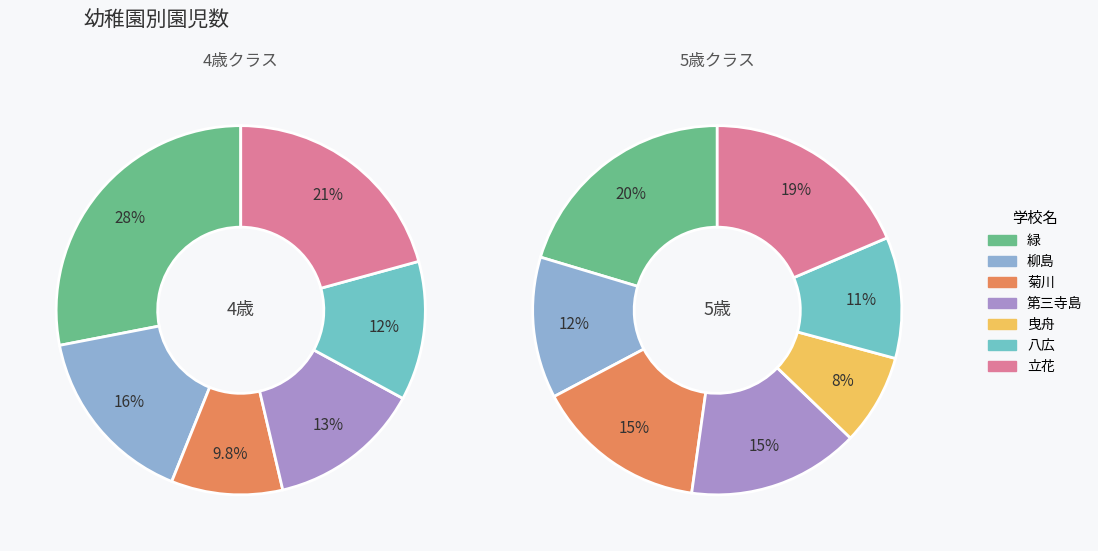

How many slices are in this pie chart?

7